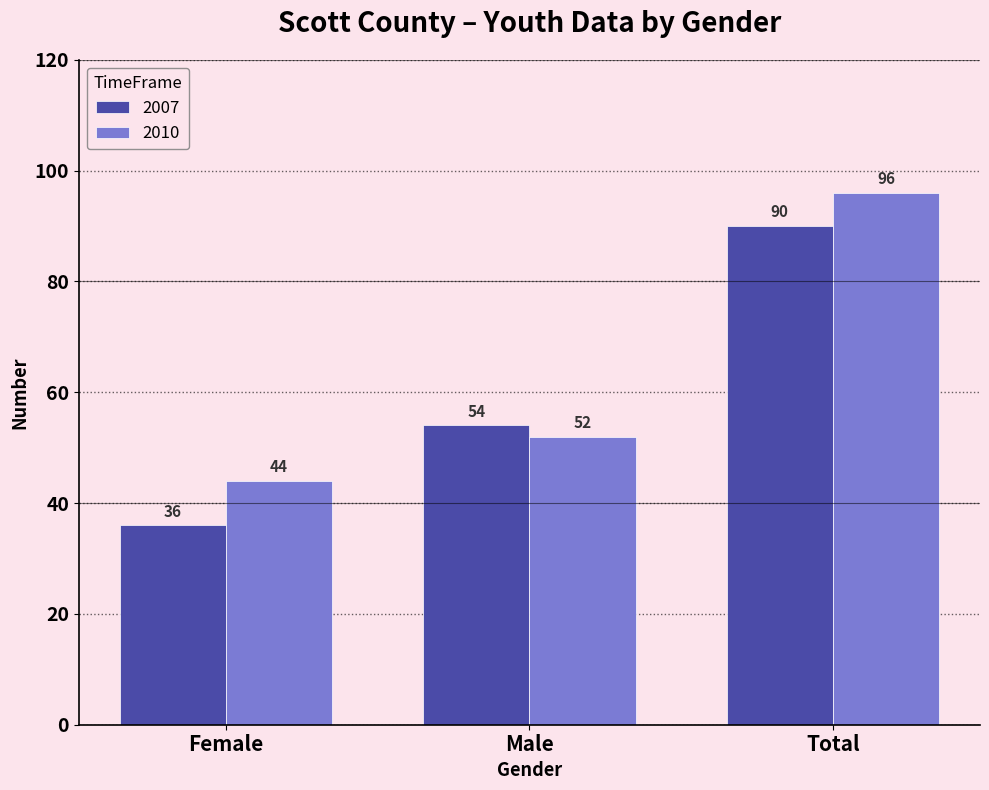

The 2010 series shows 44 at Female. True or false?

True